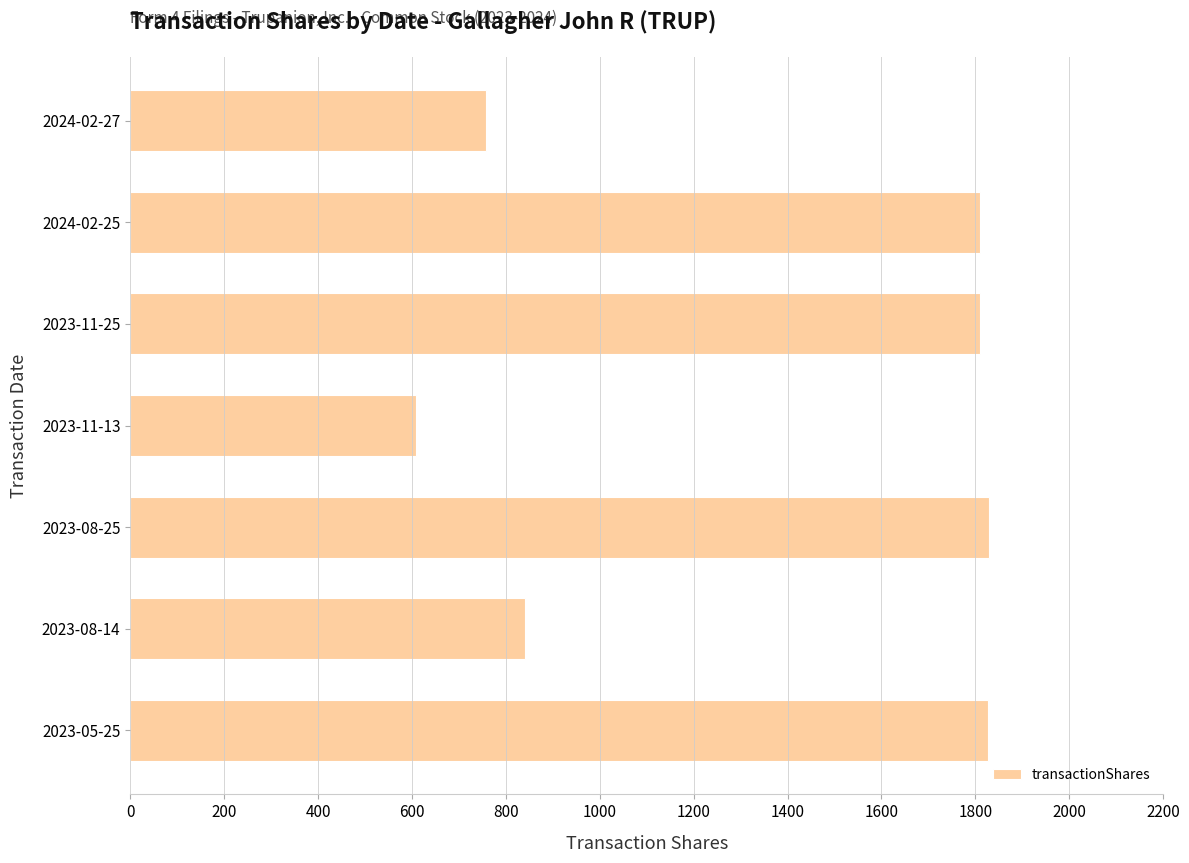

How many values are below 1809?

3